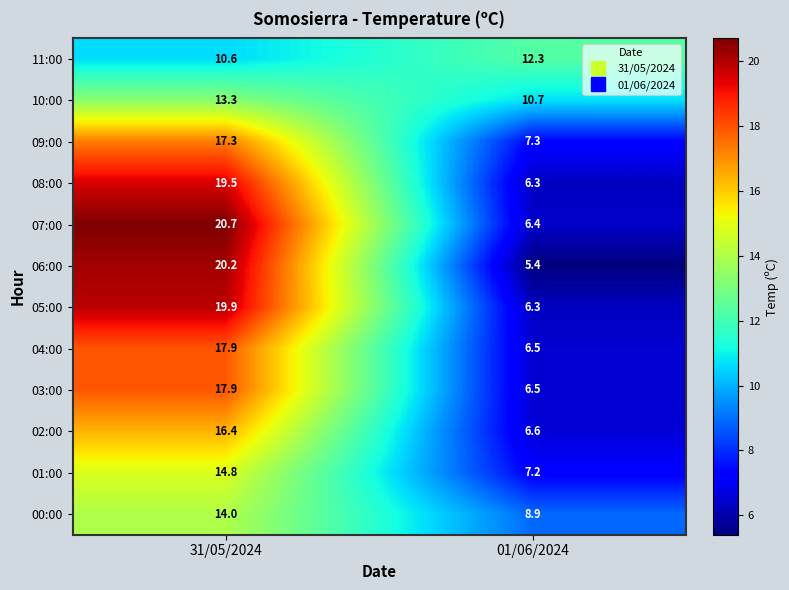

At how many categories does at least one series exceed 16?

1